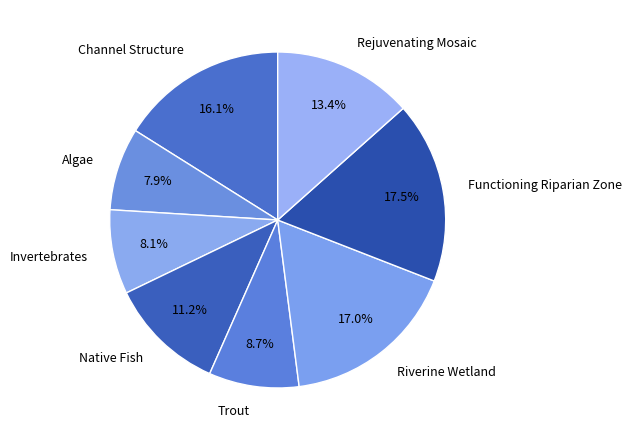

Combined, do Invertebrates and Trout account for over 50%?

No